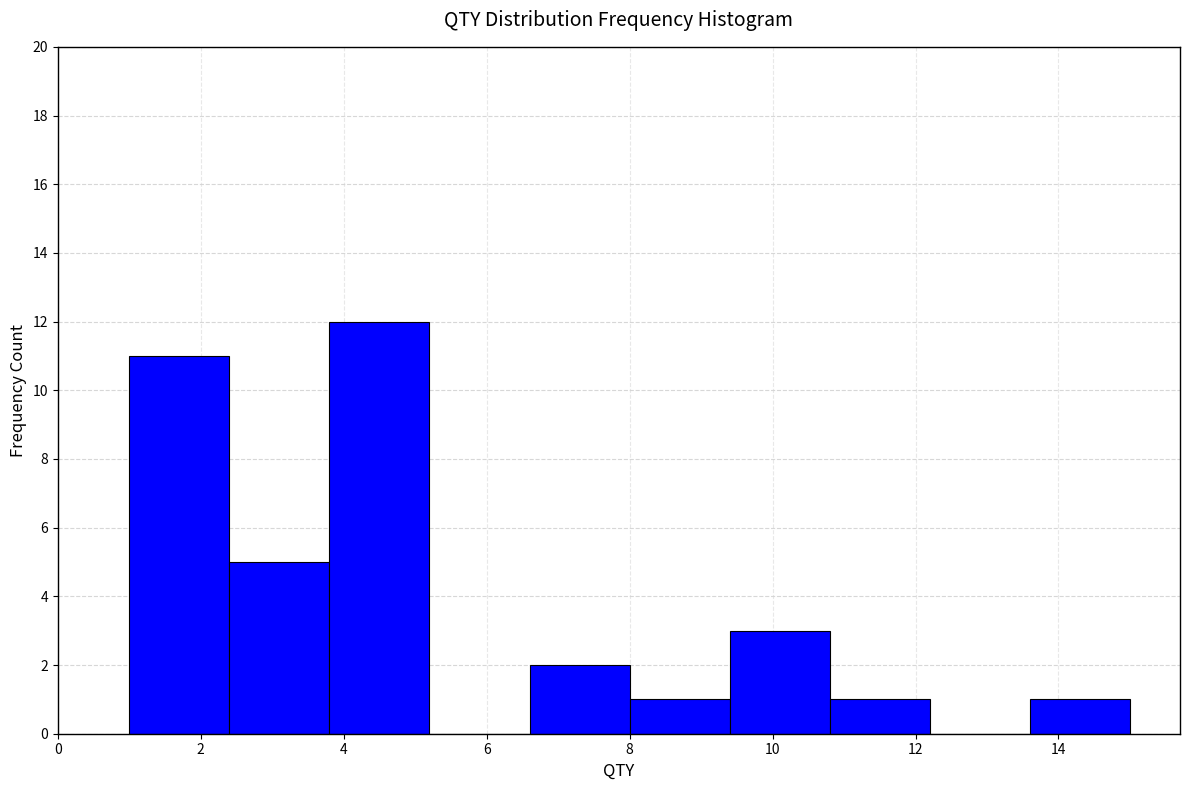

Over which range of the x-axis is the bar tallest?

3.8 to 5.2